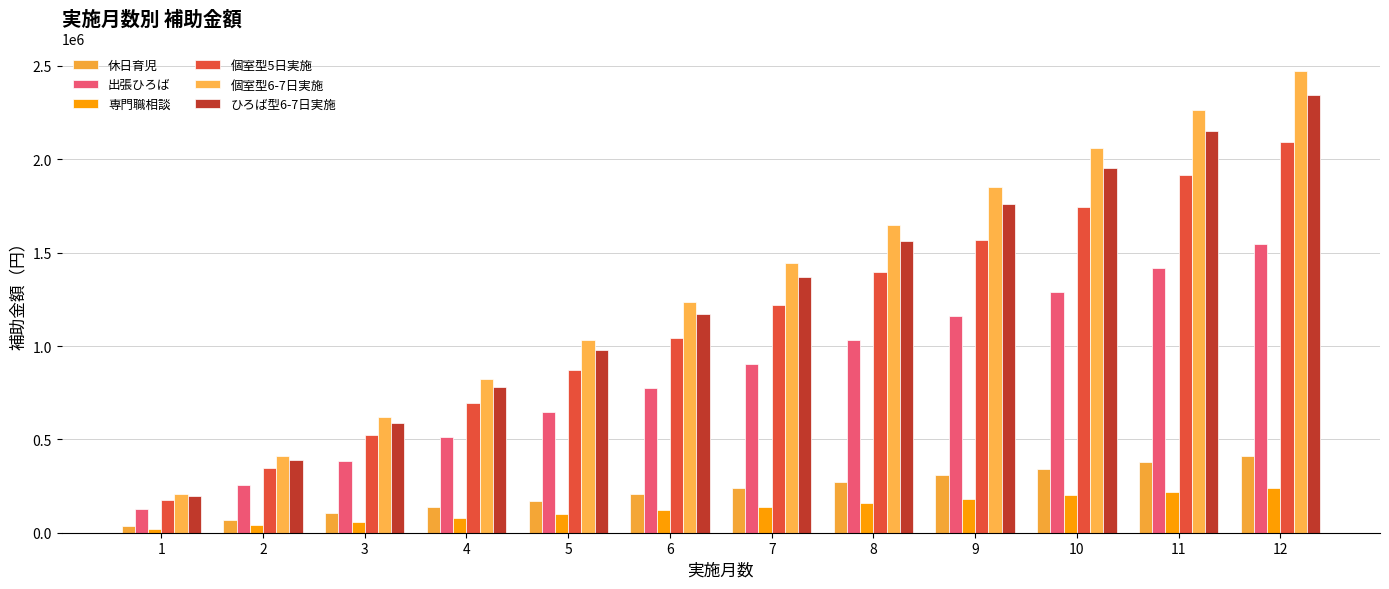

What is the total value across all series at 8?

6071000